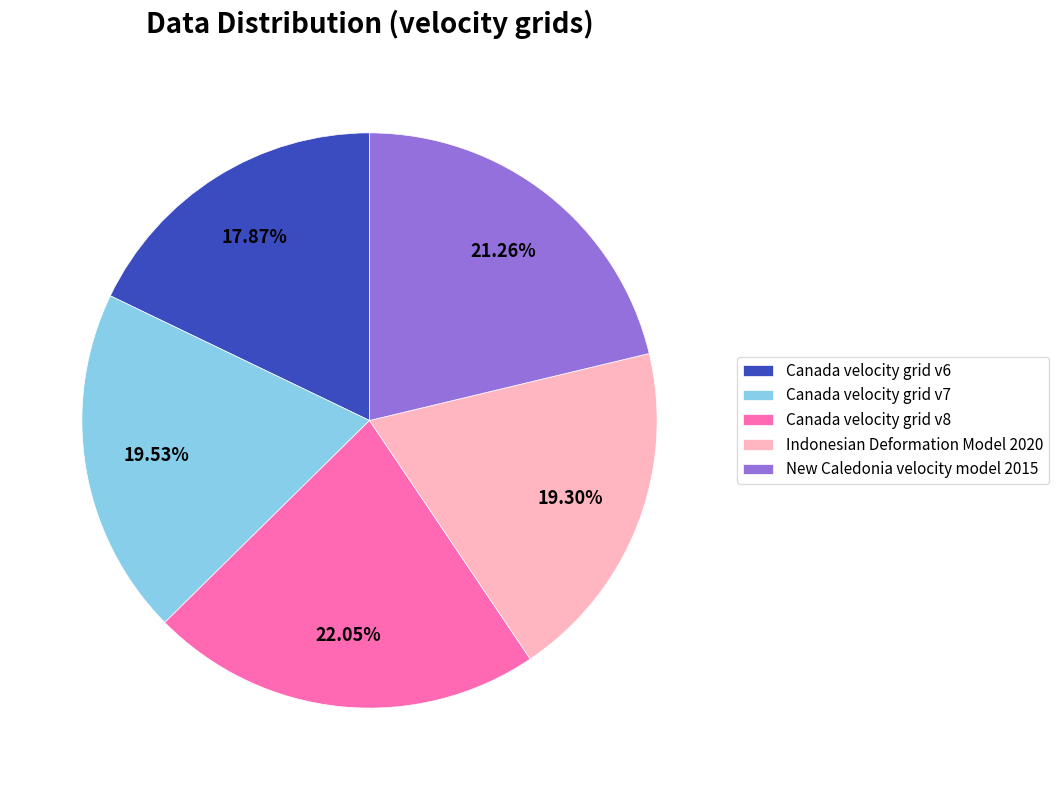

What percentage do Canada velocity grid v7 and Canada velocity grid v8 together represent?

41.6%